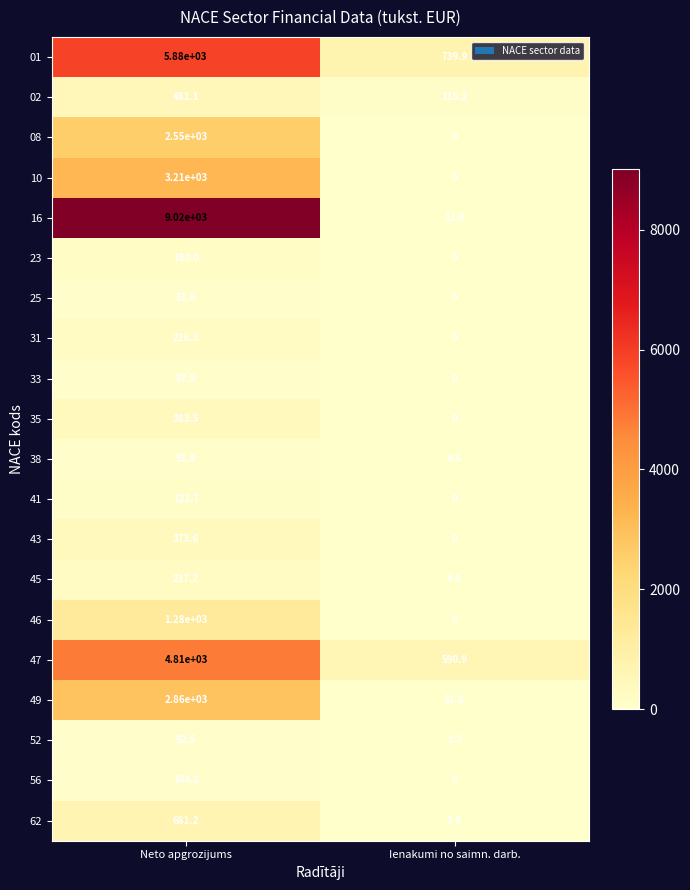

Between Neto apgrozijums and Ienakumi no saimn. darb., which series saw the biggest shift?

16